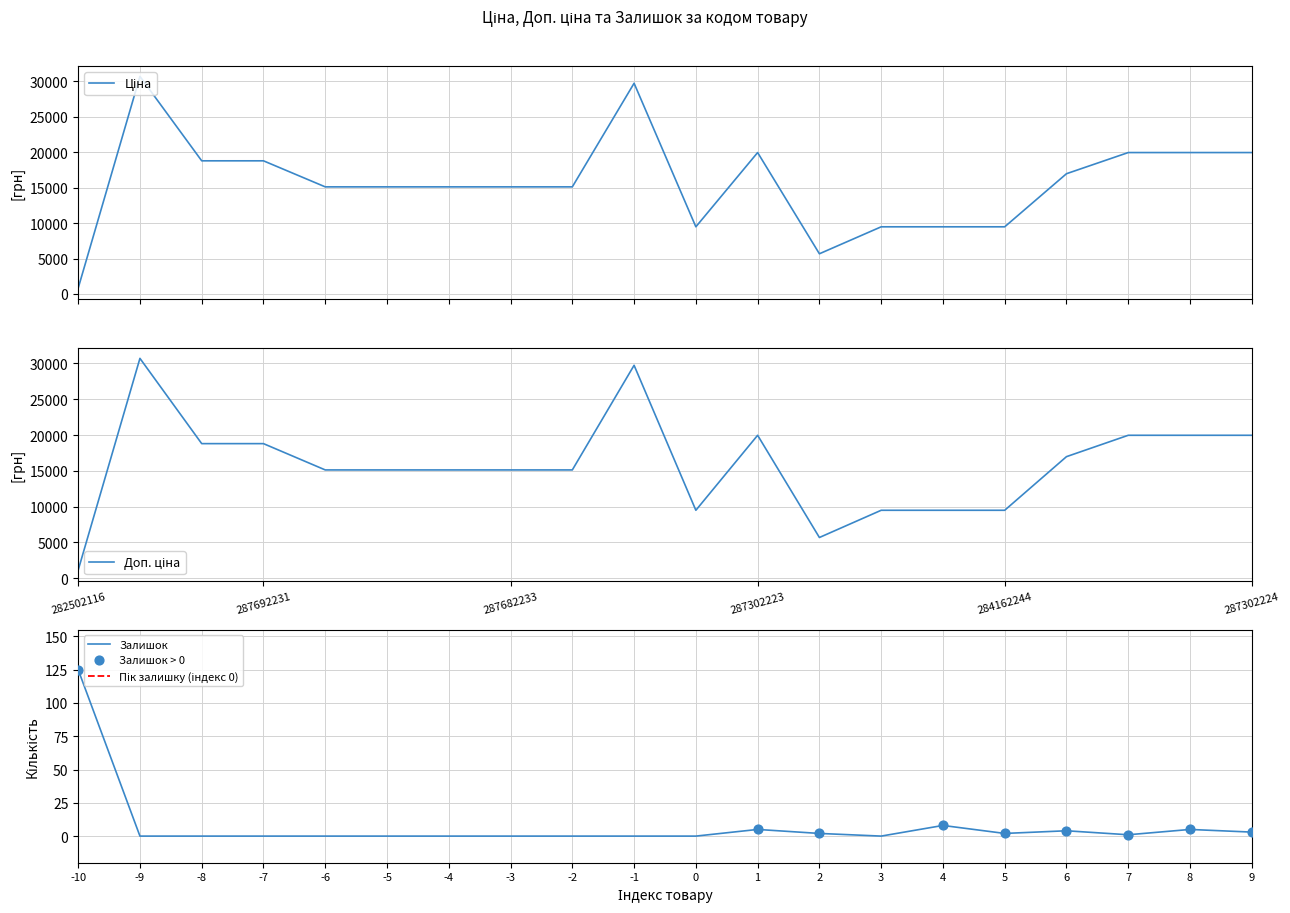

Is it true that Залишок equals 8 at 4?

True